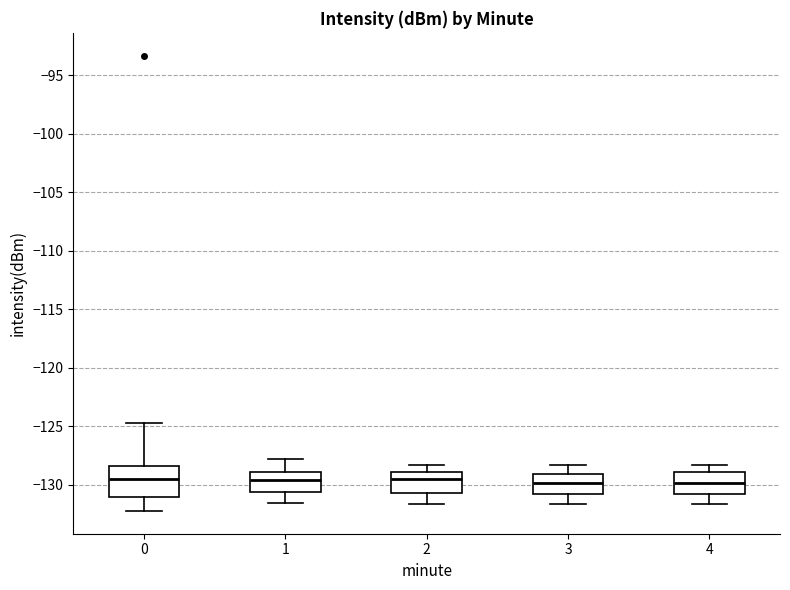

Reading left to right, transcribe this box plot: for each box, give where its median line is, the range the box spans, and where its two whiskers end, as read against the y-axis. The values are not printed on the chart, so give them approximately, as read against the axis.

0: median -129.5, box -131.0 to -128.5, whiskers -132.5 to -125.0
1: median -129.5, box -130.5 to -129.0, whiskers -131.5 to -128.0
2: median -129.5, box -131.0 to -129.0, whiskers -131.5 to -128.5
3: median -130.0, box -131.0 to -129.0, whiskers -131.5 to -128.5
4: median -130.0, box -131.0 to -129.0, whiskers -131.5 to -128.5